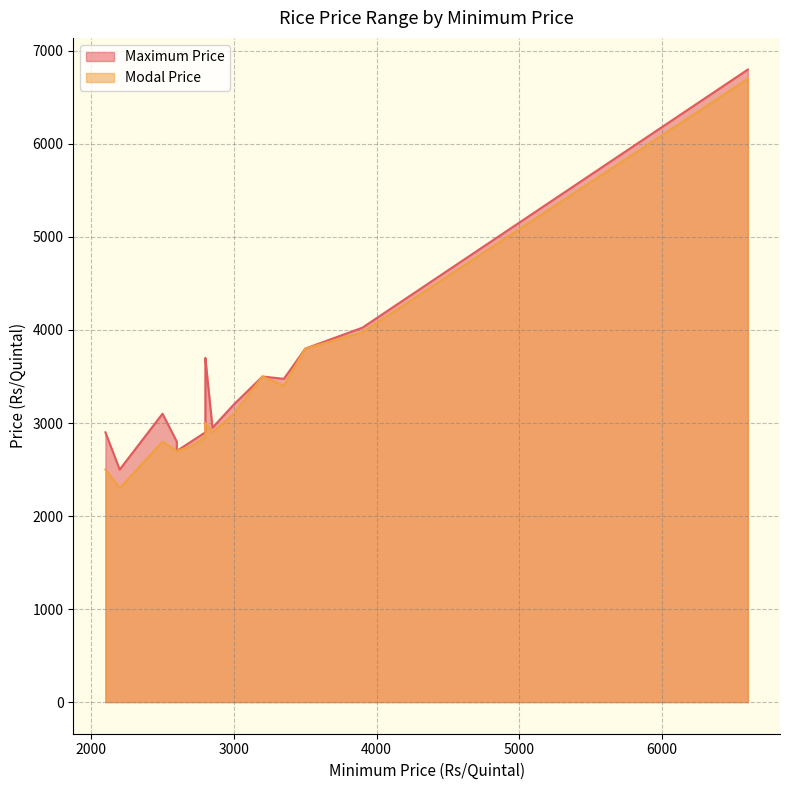

Which has a higher value, 2500 or 2100?

2500